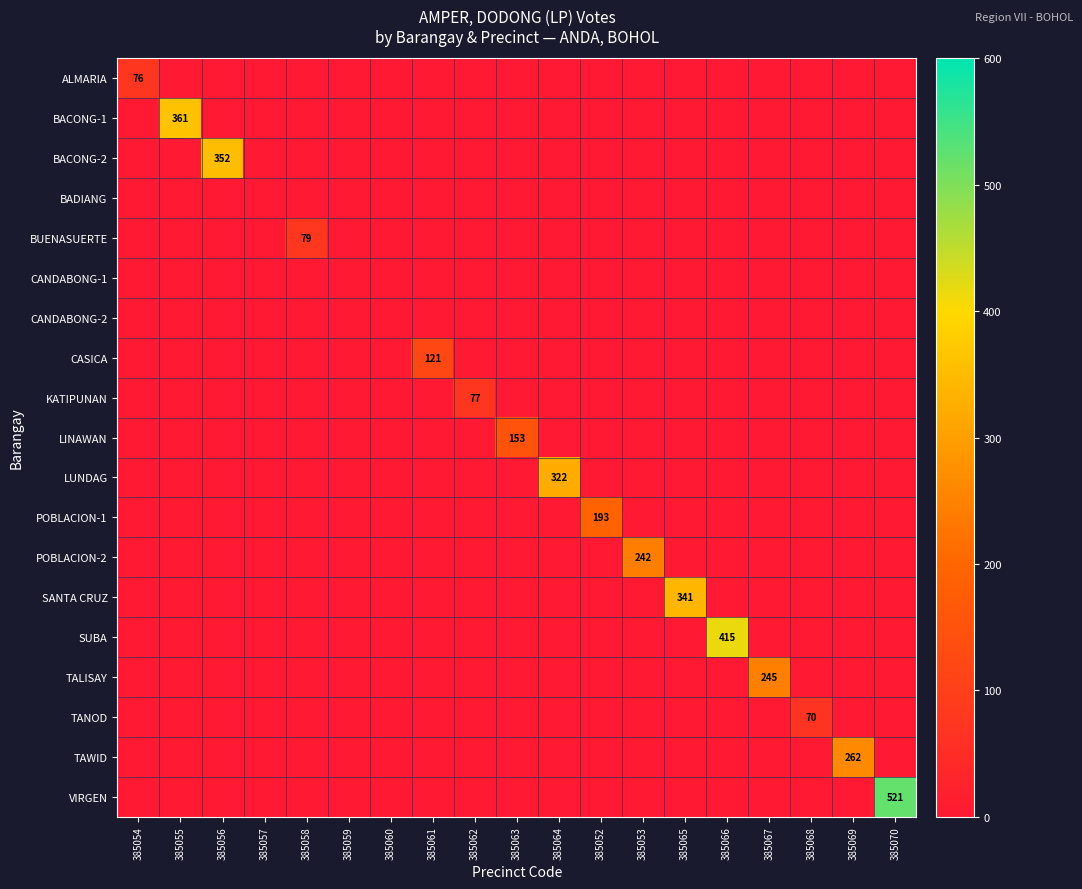

The value of ALMARIA at 385065 is 0. True or false?

True